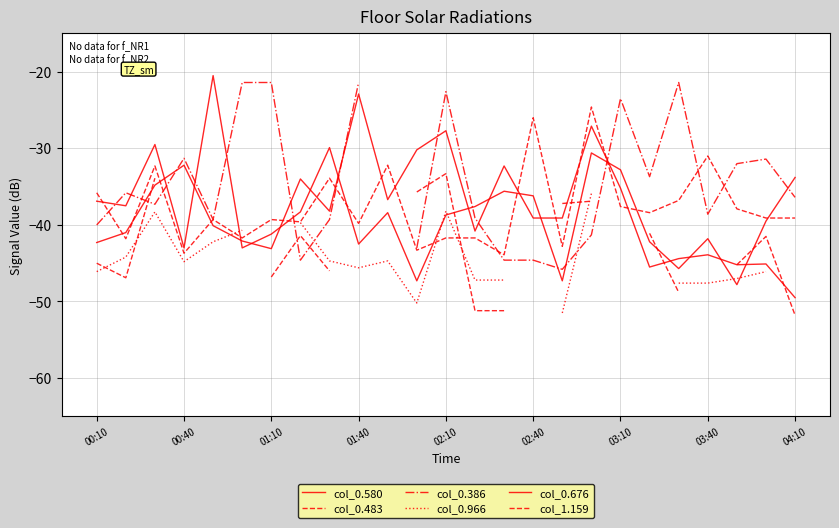

Rank the series at 01:40 from highest to lowest value.

col_0.386, col_0.676, col_0.483, col_0.580, col_1.159, col_0.966